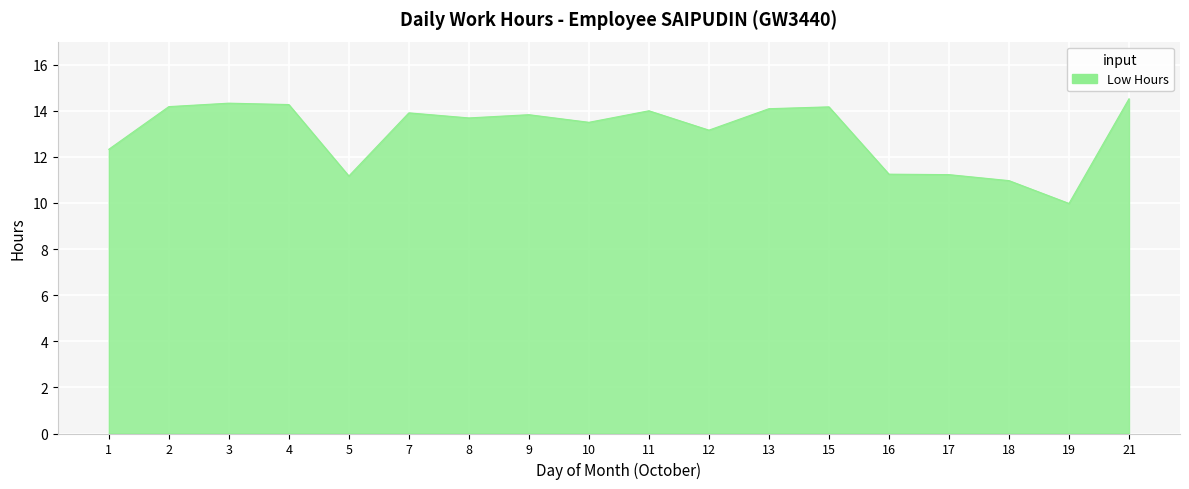

What is the ratio of the value at 10 to the value at 13?

1.0